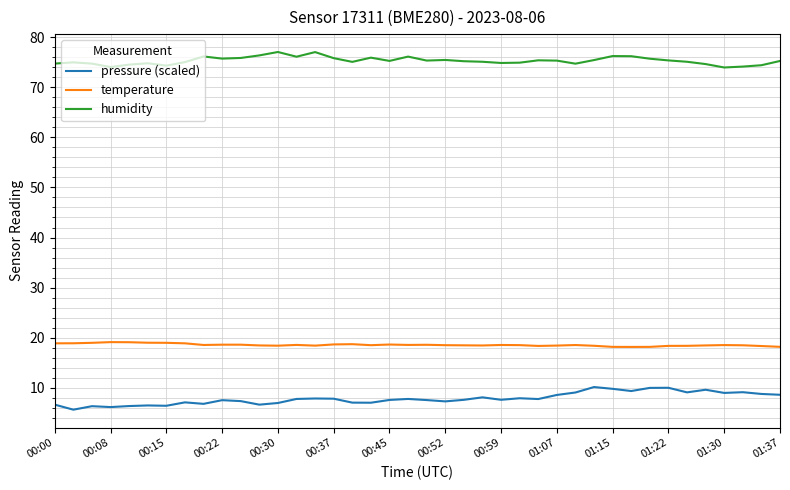

Which series has the largest total across all categories?

humidity